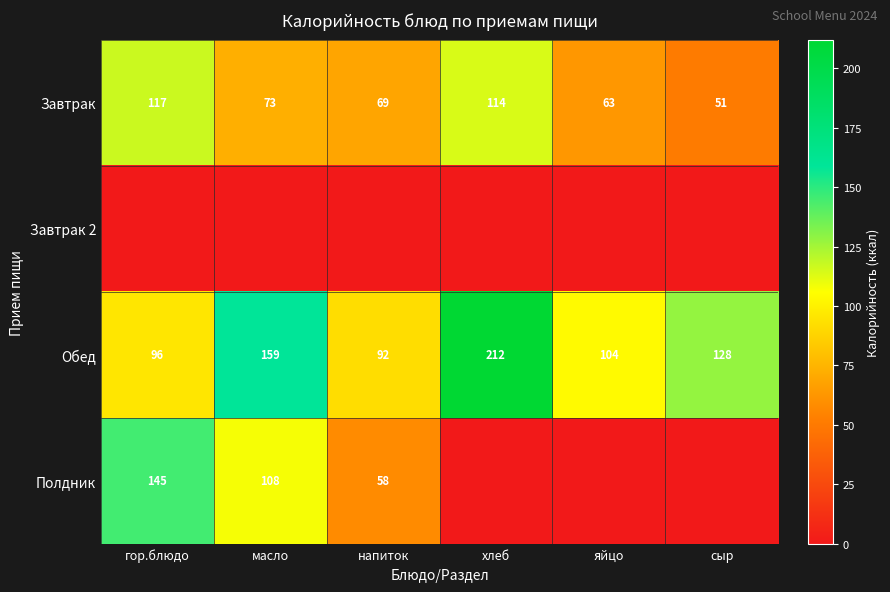

What is the difference between the Завтрак values at хлеб and яйцо?

51